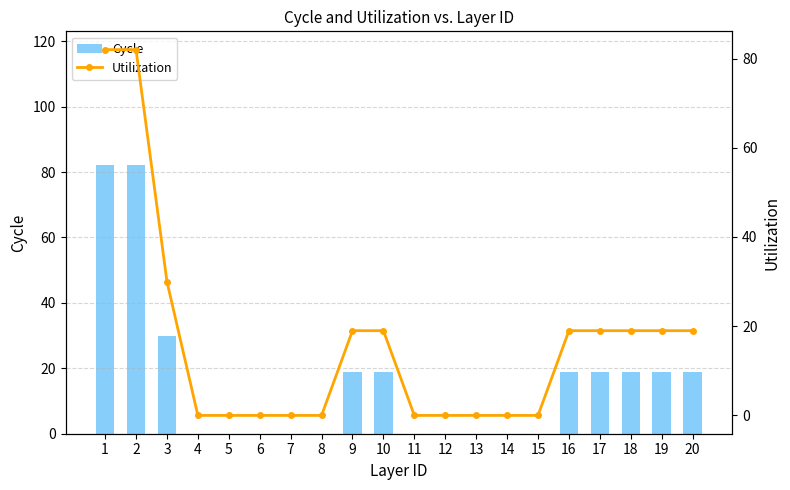

Rank the series by their maximum value, from lowest to highest.

Cycle, Utilization